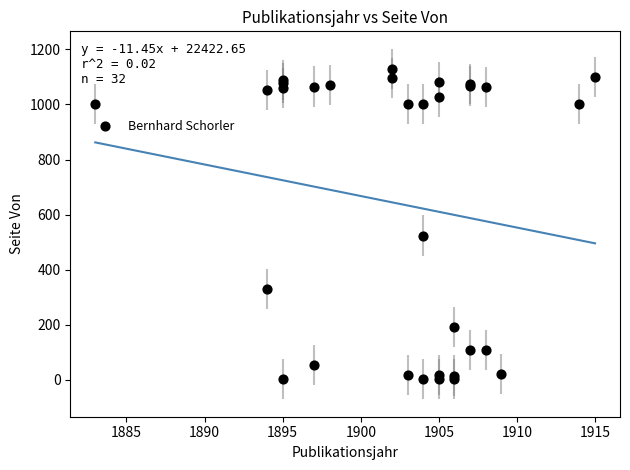

What Y value in the scatter plot is closest to 566?

524